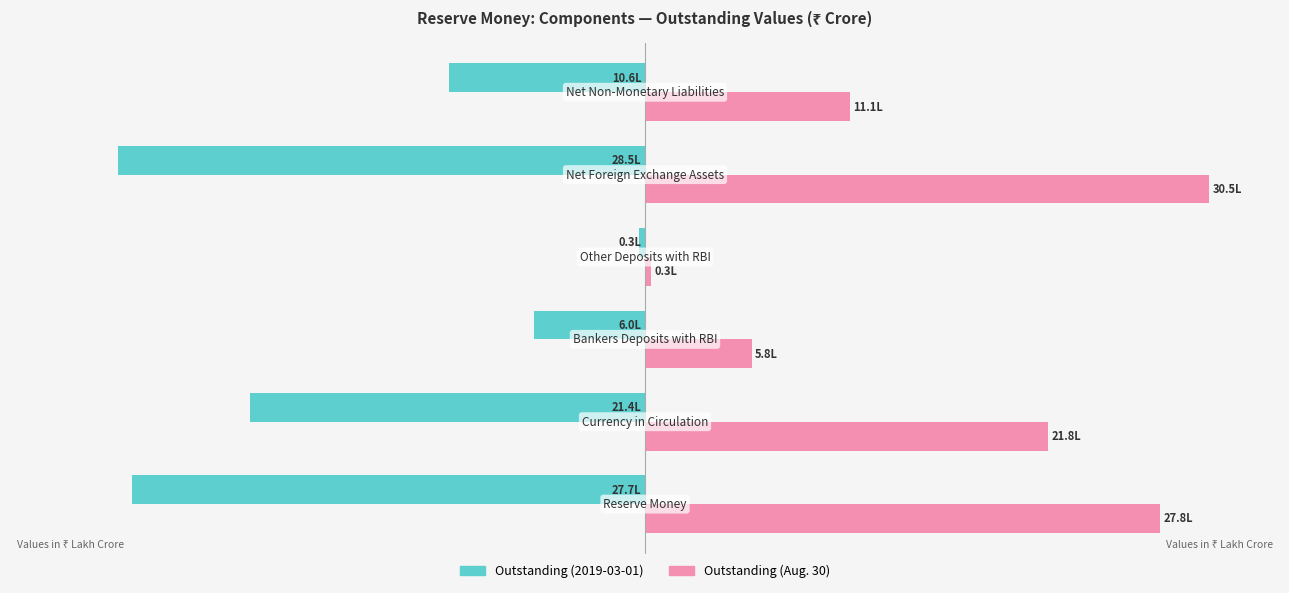

What are all the series names shown in the legend?

Outstanding (2019-03-01), Outstanding (Aug. 30)